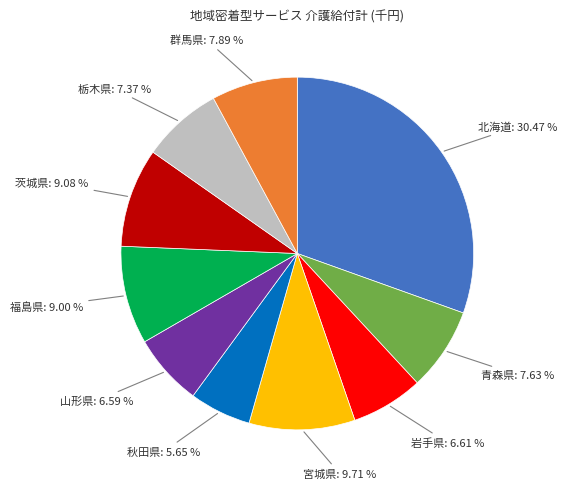

Is there any slice that represents more than half of the pie?

No